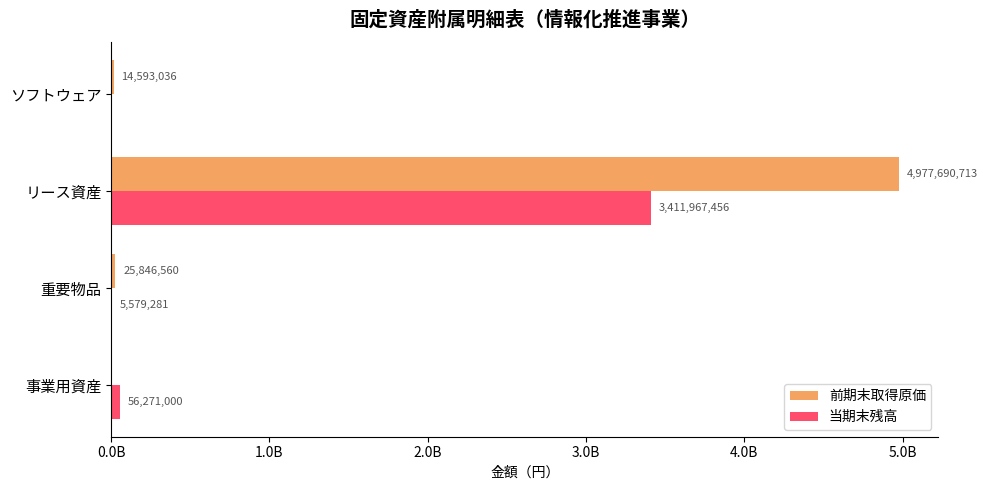

What are all the series names shown in the legend?

前期末取得原価, 当期末残高